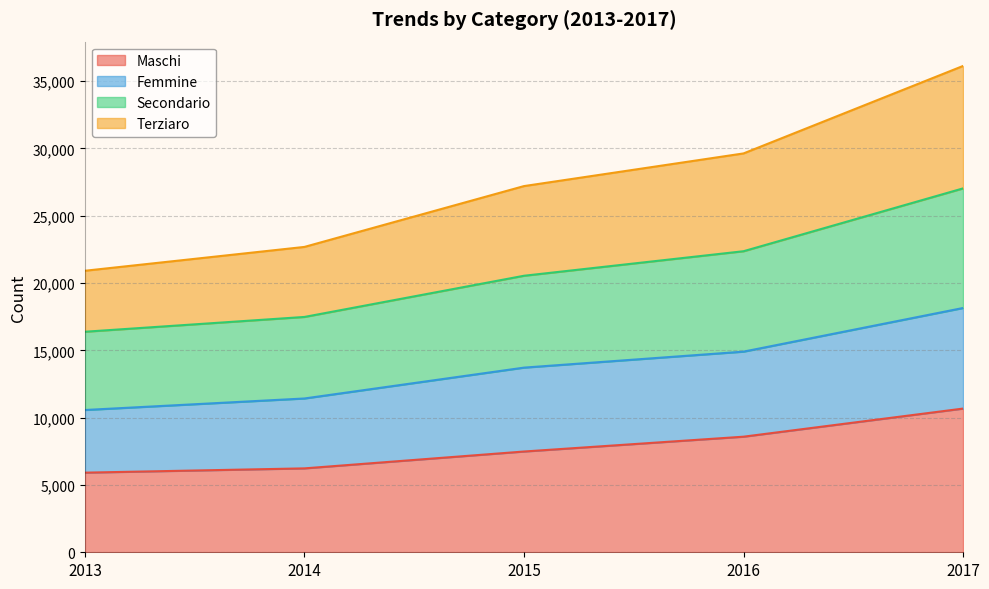

What is the difference between the Secondario values at 2013 and 2016?

5980